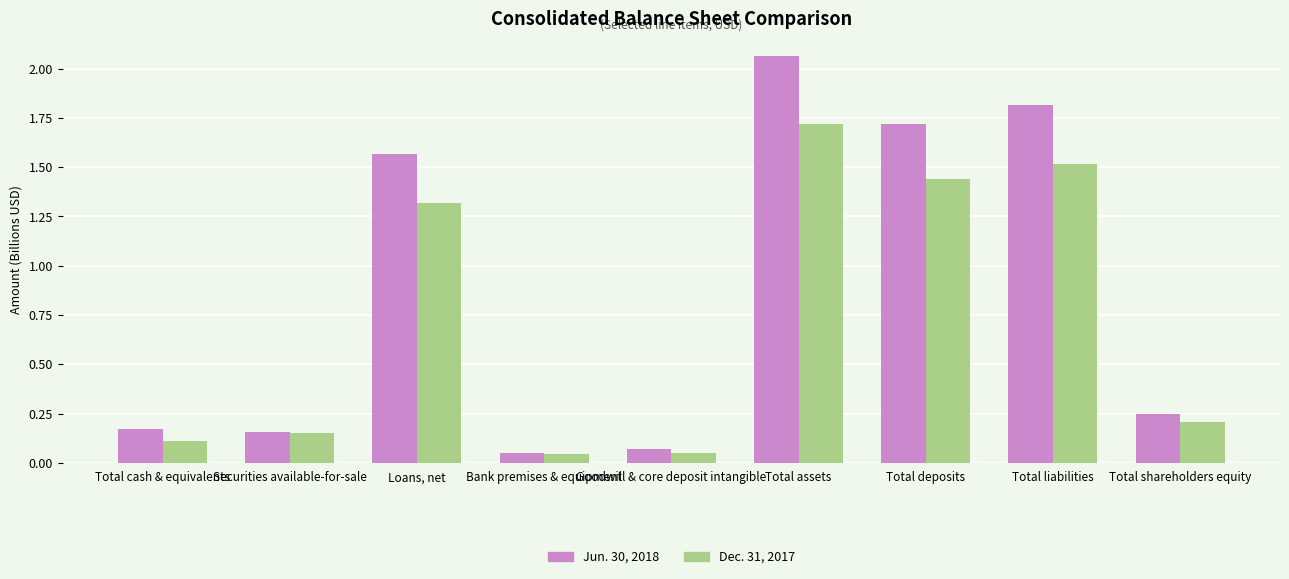

What is the difference between the maximum and second lowest values in the Jun. 30, 2018 series?

2.0